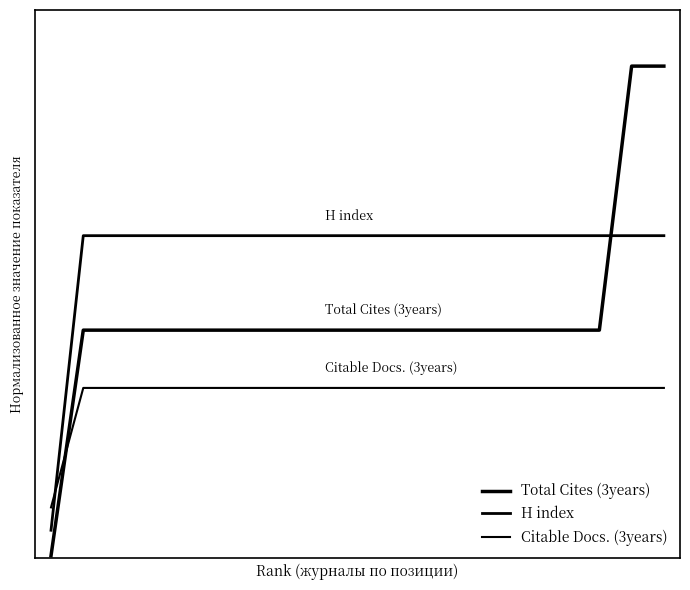

Reading left to right, extract all data points from this chart.

Total Cites (3years): 0.0	0.4	0.4	0.4	0.4	0.4	0.4	0.4	0.4	0.4	0.4	0.4	0.4	0.4	0.4	0.4	0.4	0.4	0.9	0.9
H index: 0.1	0.6	0.6	0.6	0.6	0.6	0.6	0.6	0.6	0.6	0.6	0.6	0.6	0.6	0.6	0.6	0.6	0.6	0.6	0.6
Citable Docs. (3years): 0.1	0.3	0.3	0.3	0.3	0.3	0.3	0.3	0.3	0.3	0.3	0.3	0.3	0.3	0.3	0.3	0.3	0.3	0.3	0.3